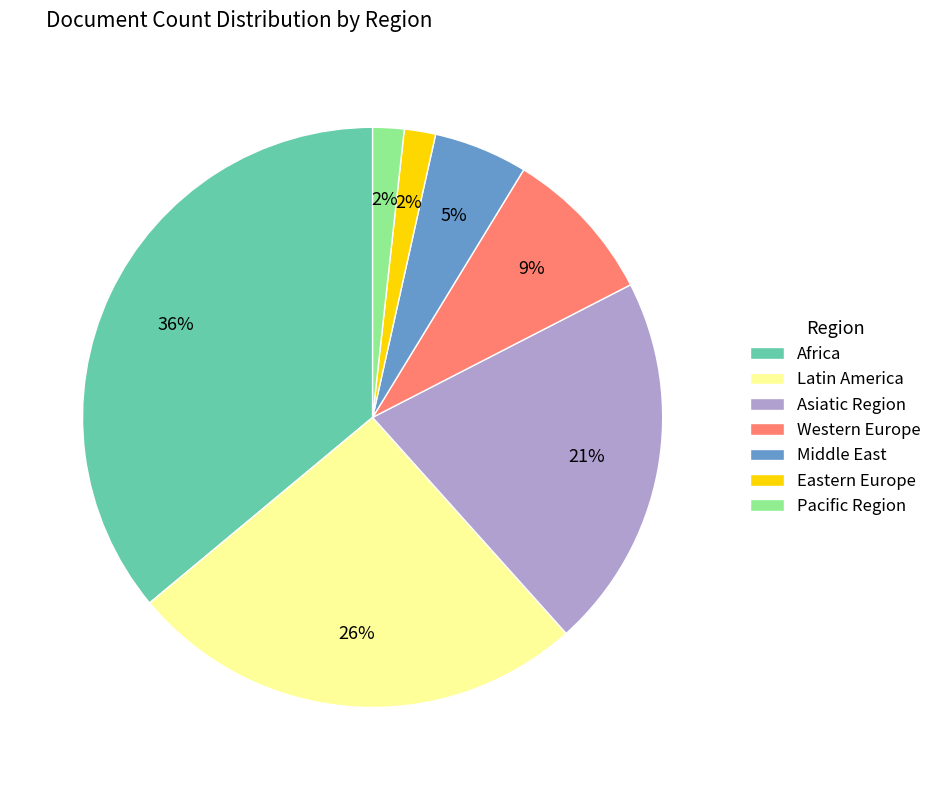

To the nearest percent, what percentage of the pie is Western Europe?

9%